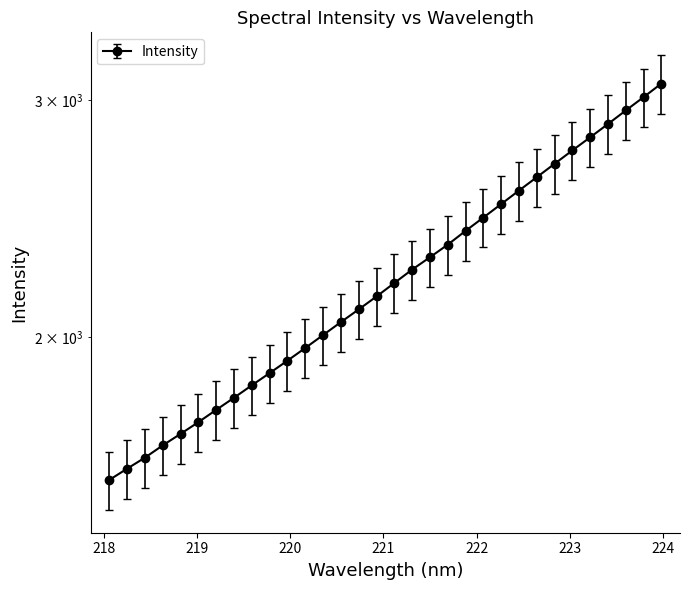

Reading left to right, transcribe all the data shown in this chart.

1486.9	1515.9	1544.8	1577.6	1609.1	1641.7	1676.6	1711.8	1748.7	1785.7	1824.1	1864.1	1905.8	1948.6	1991.4	2036.0	2083.5	2131.9	2177.4	2224.9	2277.9	2330.6	2385.0	2440.8	2497.2	2555.2	2614.4	2673.7	2735.4	2799.4	2864.0	2931.3